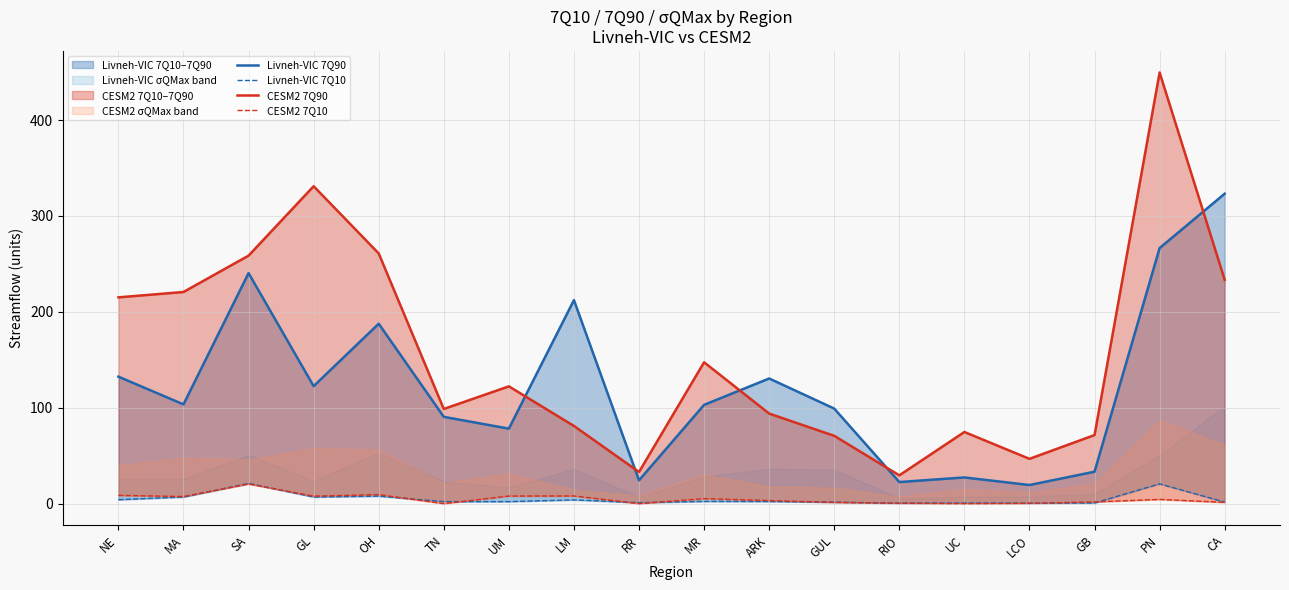

Read the Livneh-VIC 7Q10 value at LM.

3.9